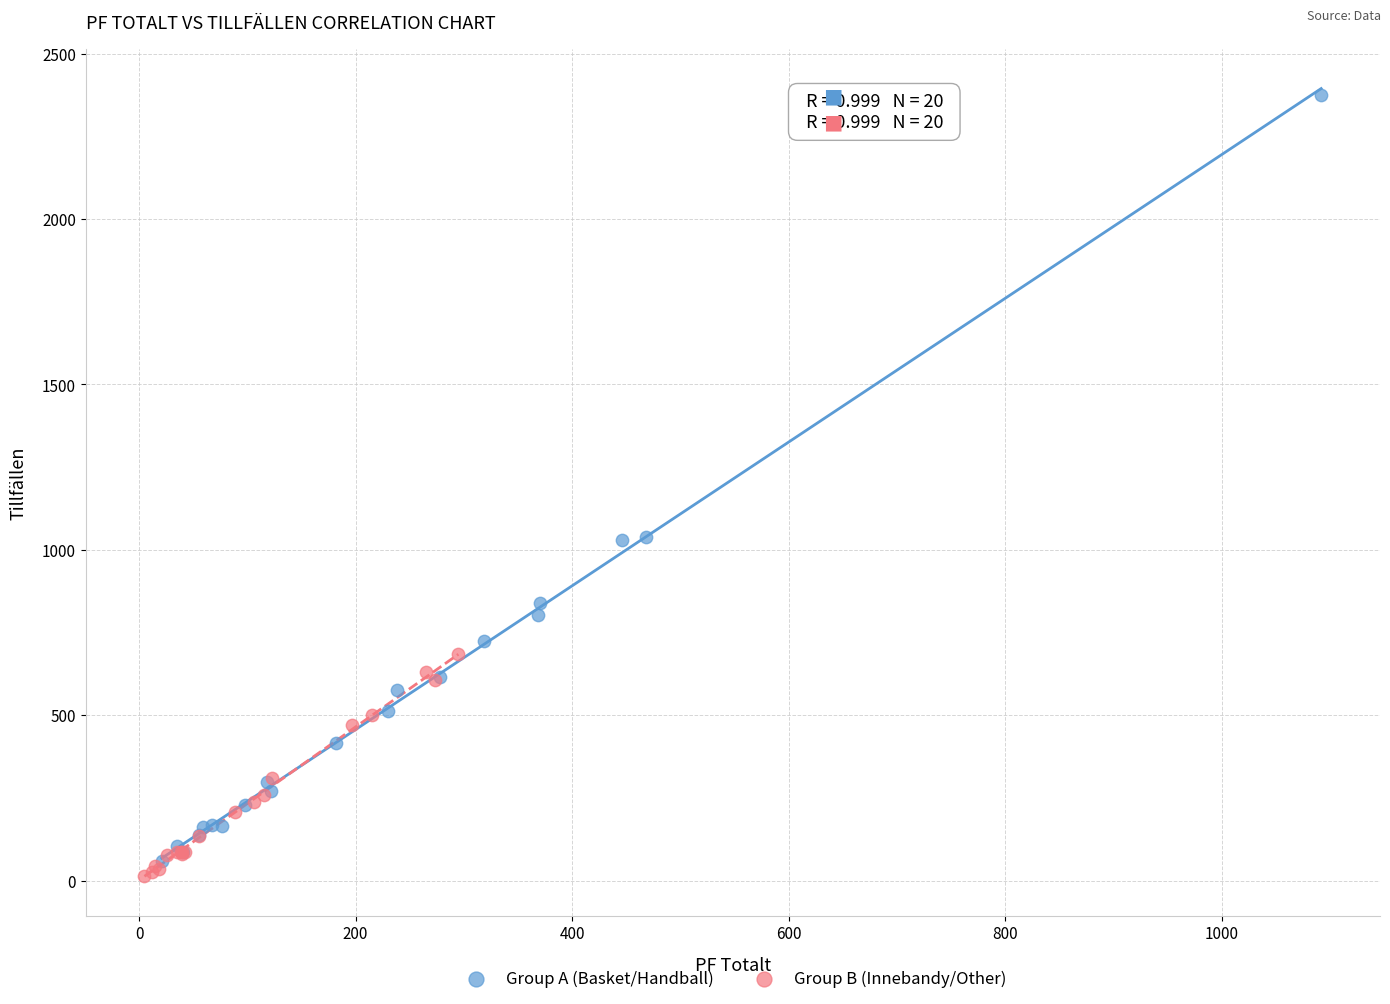

Which series has the widest spread of Y values?

Group A (Basket/Handball)